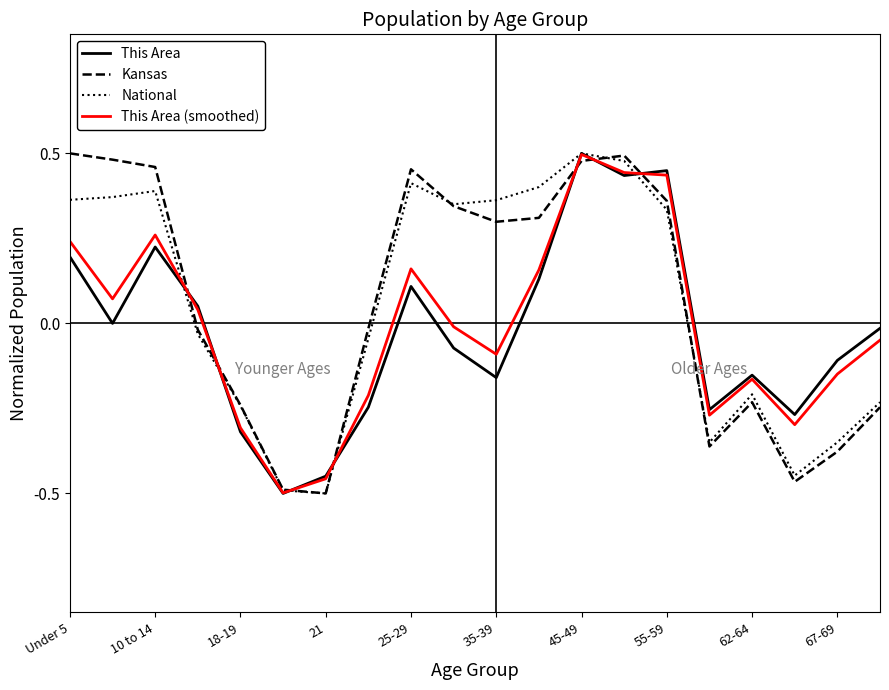

How many interior local peaks does the This Area series have?

5